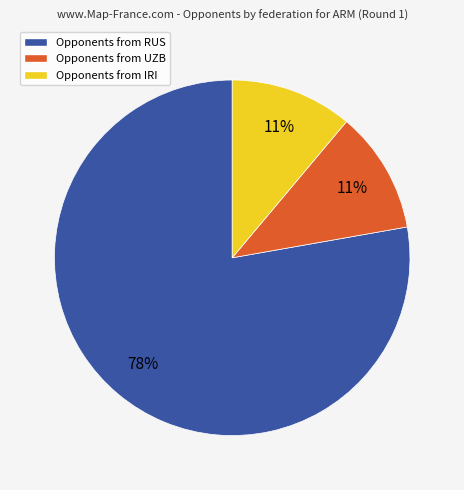

Is it true that Opponents from RUS is 78% of the pie?

True